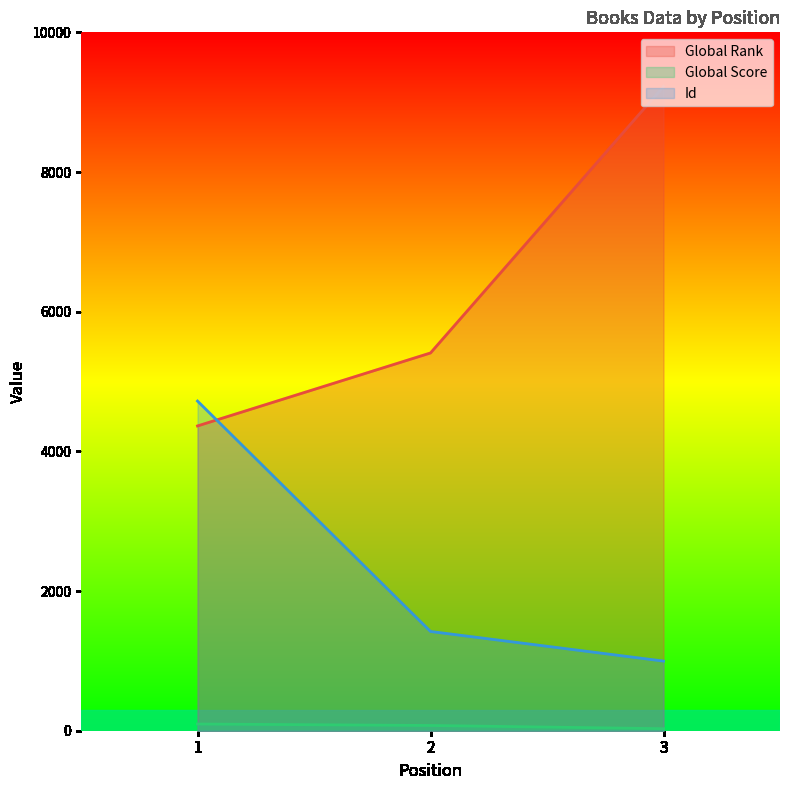

Which series has the largest range (max minus min)?

Global Rank